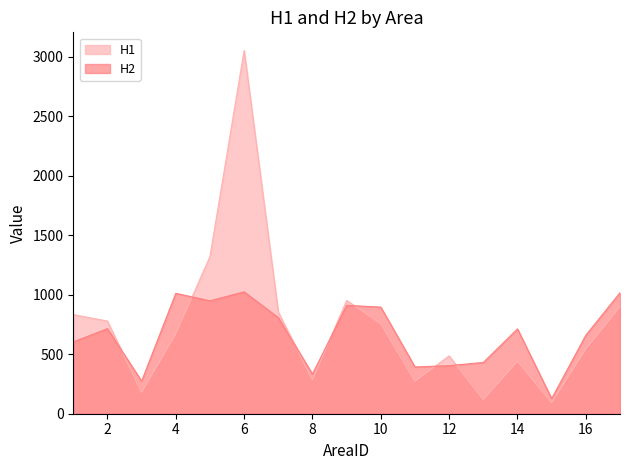

How many interior local peaks does the H1 series have?

4